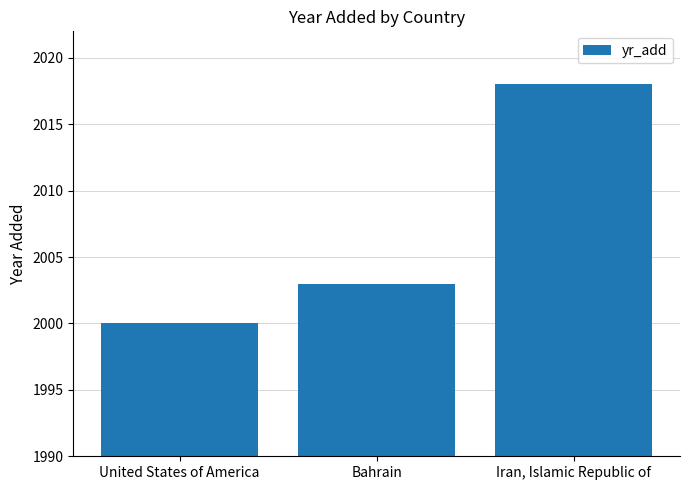

What is the label of the 2nd bar from the left?

Bahrain